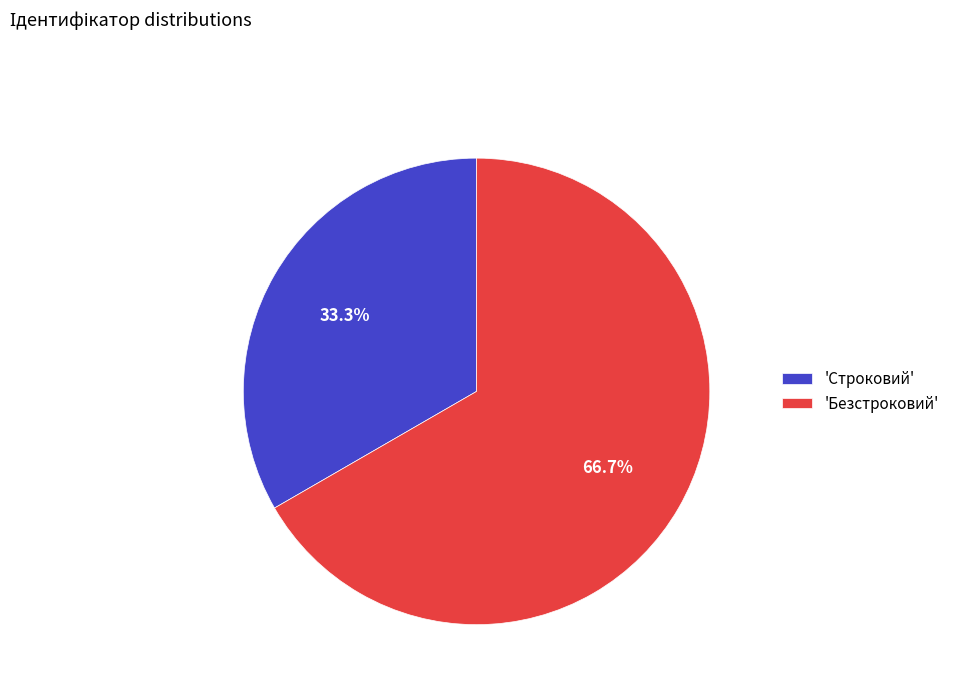

What percentage is NOT represented by 'Безстроковий'?

33.3%